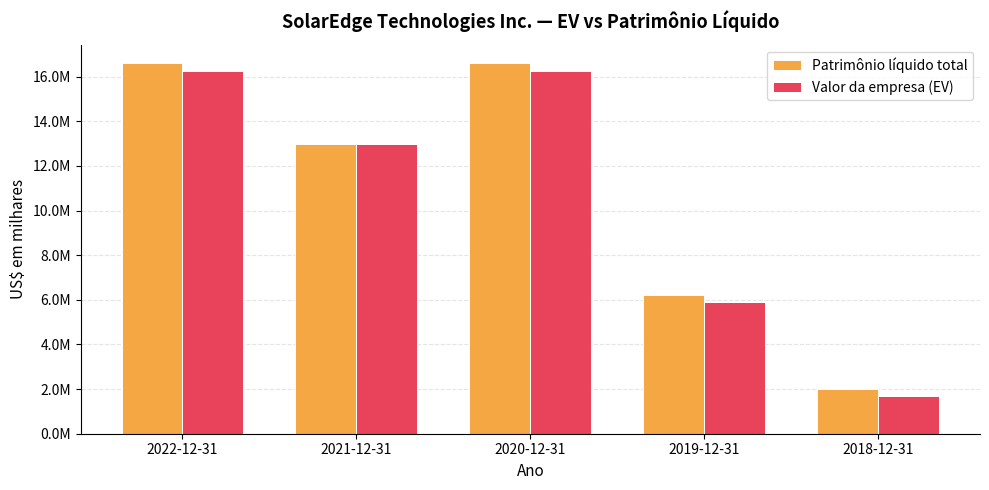

What are all the series names shown in the legend?

Patrimônio líquido total, Valor da empresa (EV)